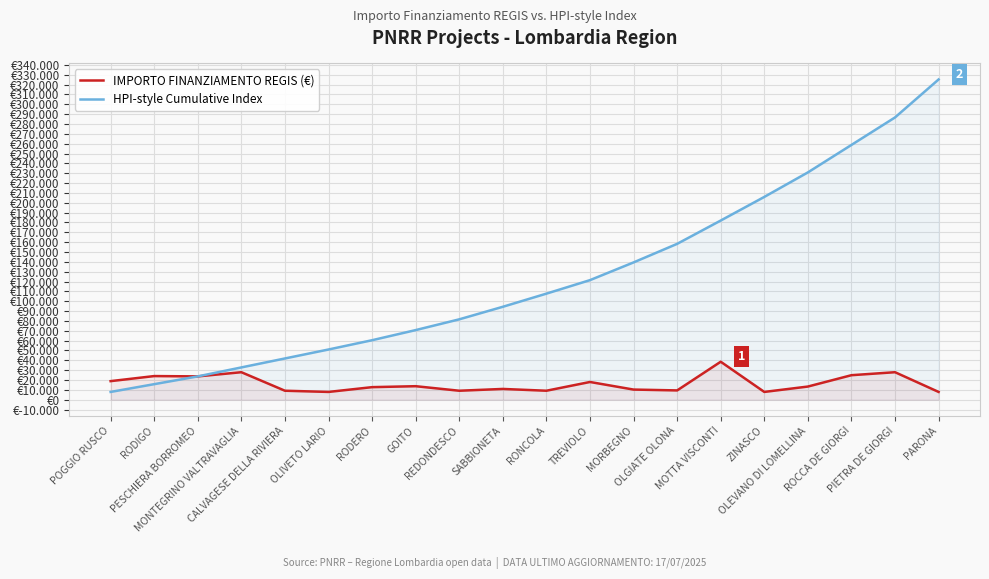

What is the difference between the second highest and second lowest values in the HPI-style Cumulative Index series?

270907.0